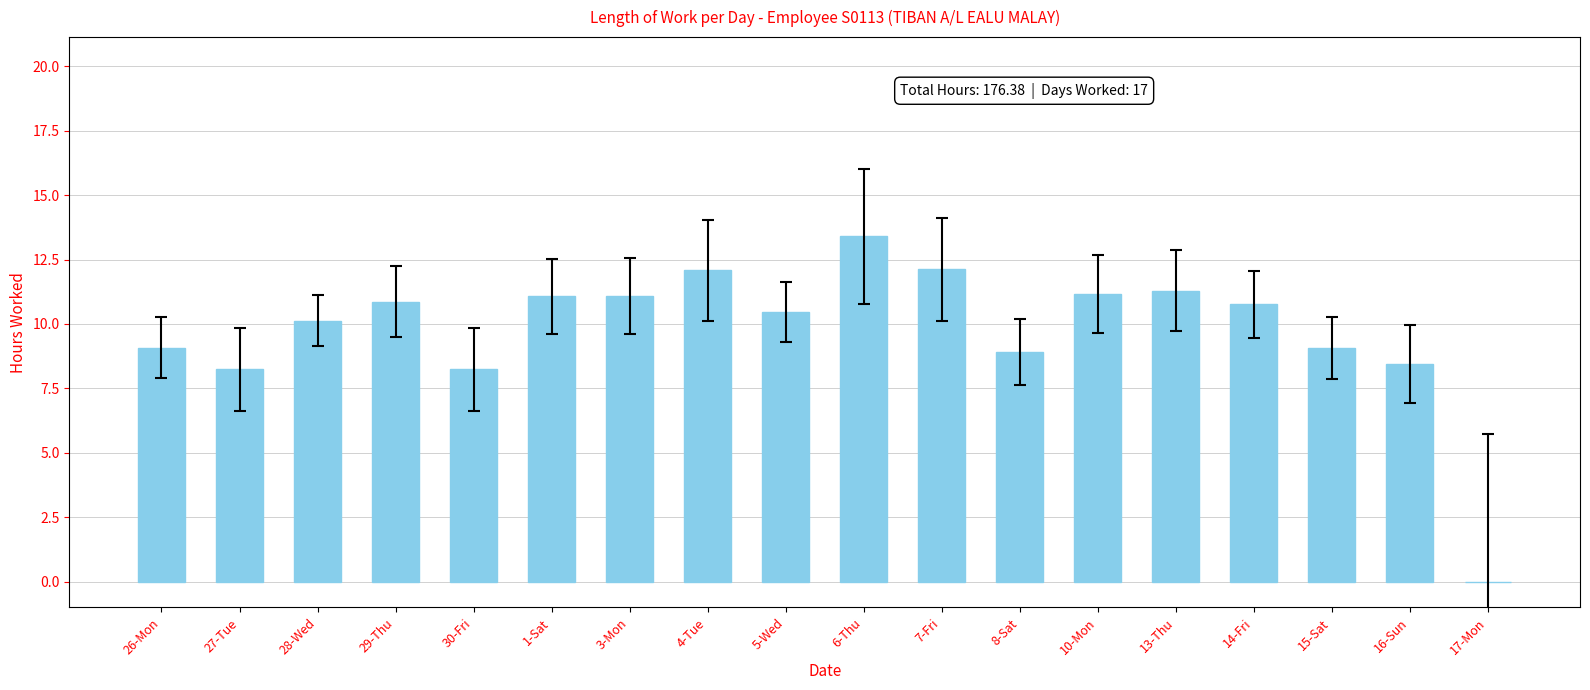

What is the sum of all values?

176.4